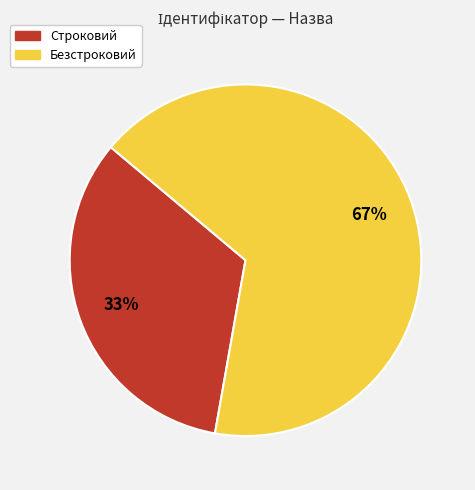

Is it true that Безстроковий is 67% of the pie?

True